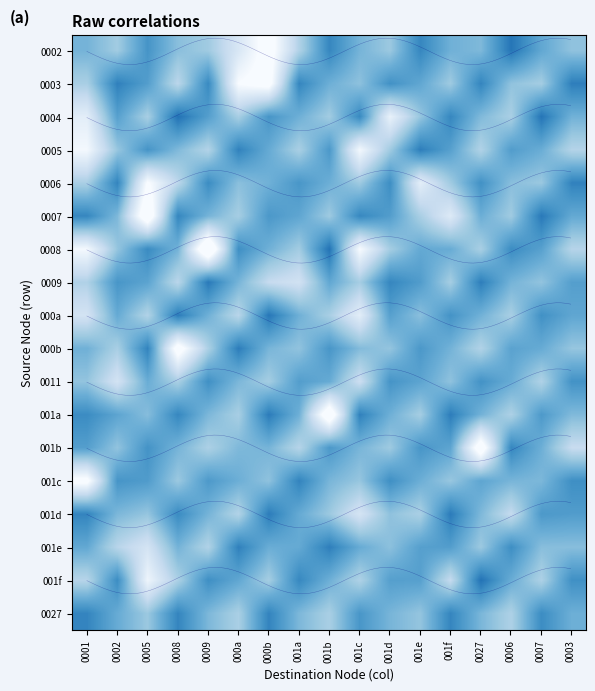

What is the smallest value displayed?

-0.7